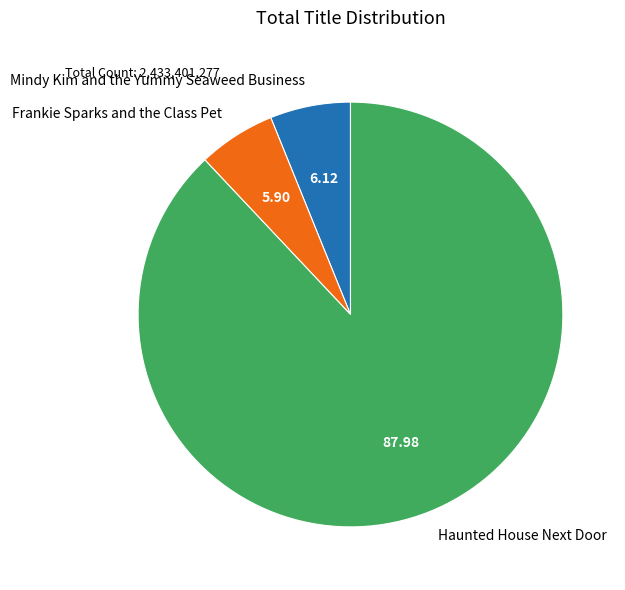

Which slice represents more than half of the pie?

Haunted House Next Door